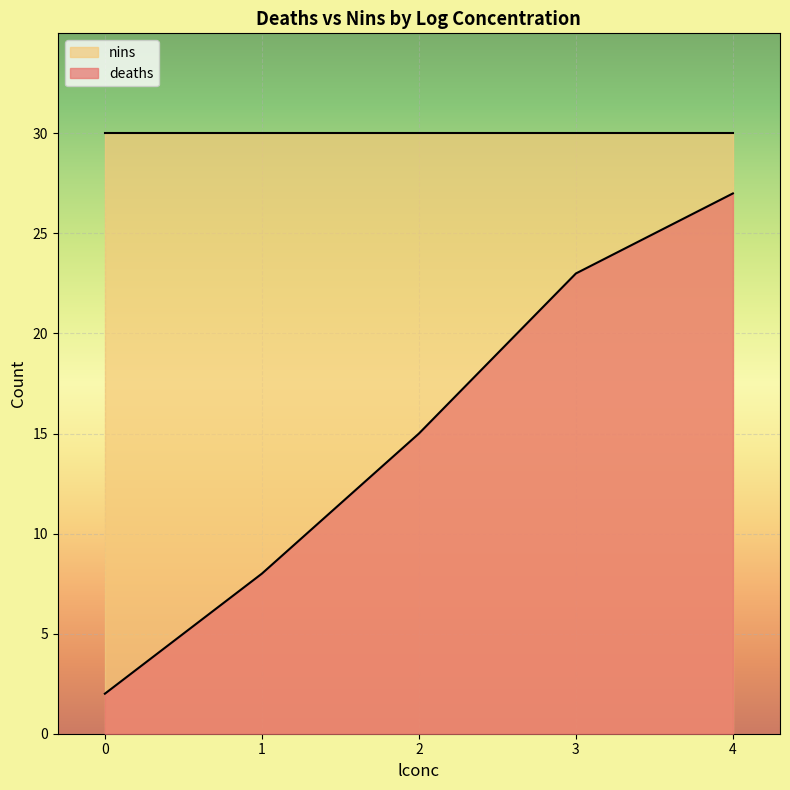

The chart shows a value of 23 at 3. True or false?

True